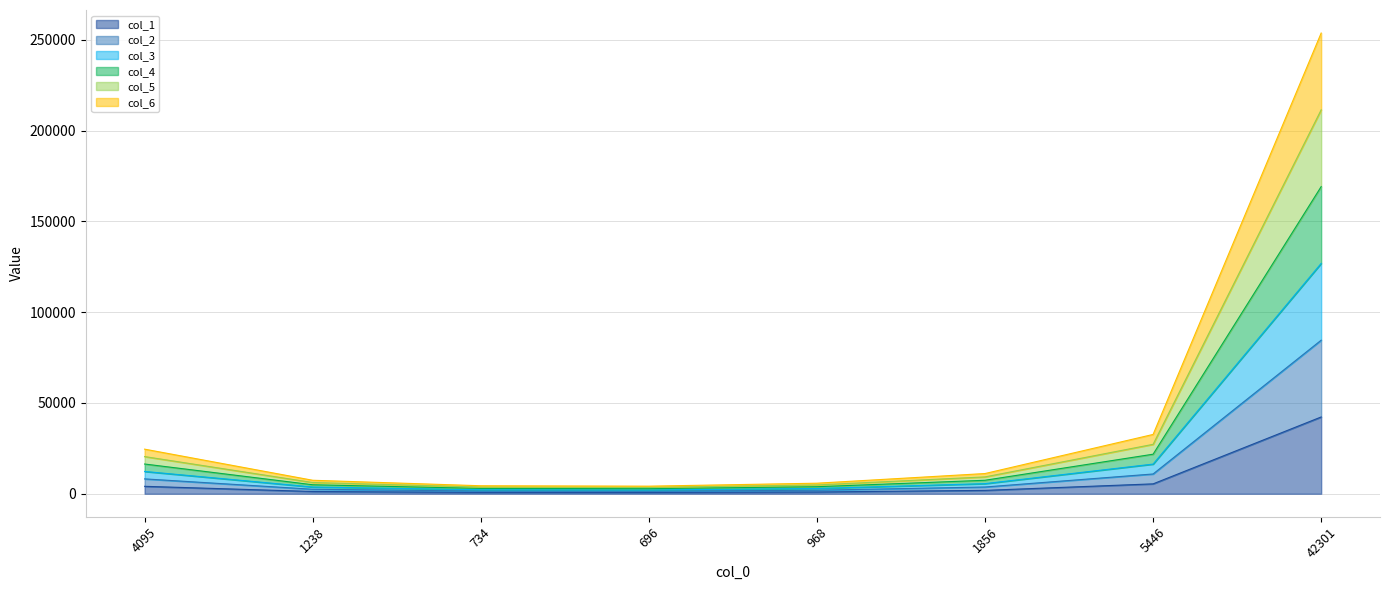

What is the difference between the col_1 values at 1238 and 42301?

41063